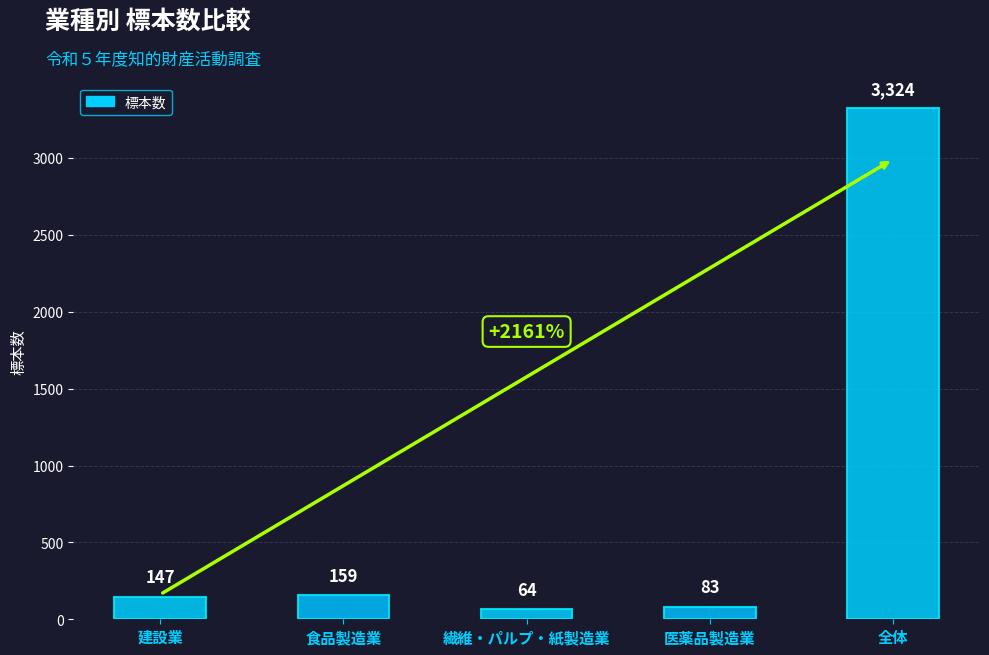

Rank the categories by value from highest to lowest.

全体, 食品製造業, 建設業, 医薬品製造業, 繊維・パルプ・紙製造業